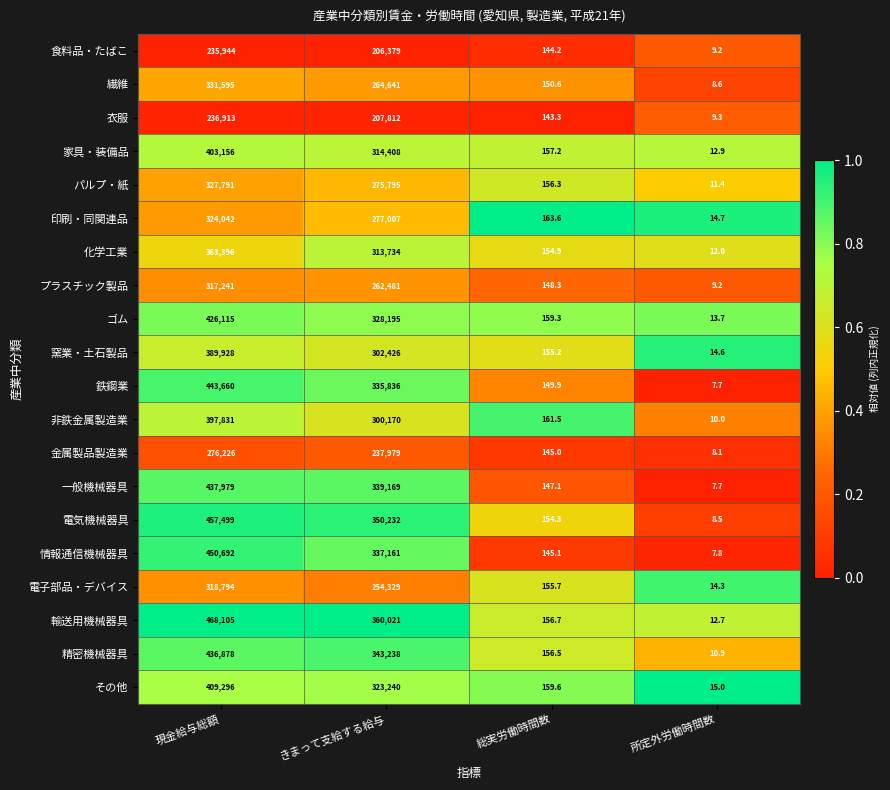

What is the approximate value of プラスチック製品 at きまって支給する給与?

262481.0